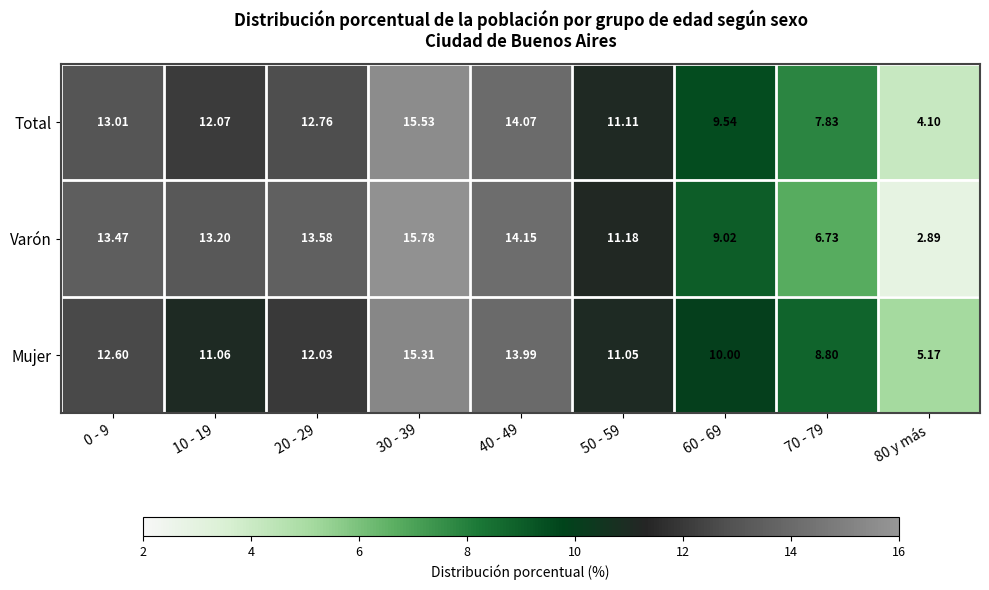

At 40 - 49, list the series in order from smallest to largest.

Mujer, Total, Varón